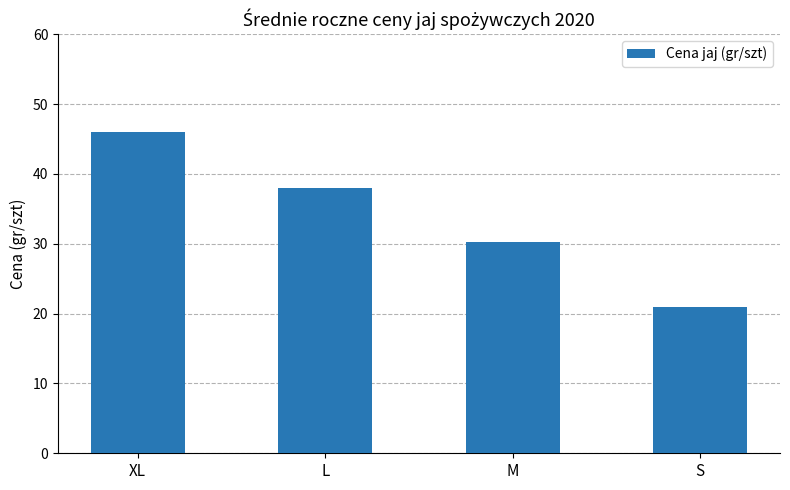

What is the greatest value displayed?

46.0